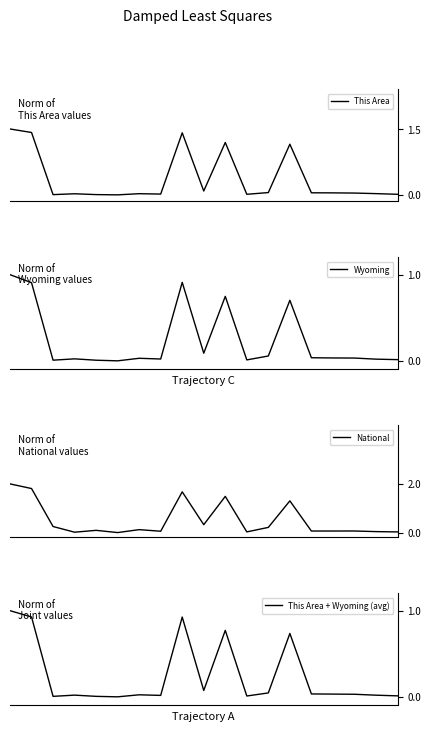

Between 9 and 7, which is larger?

9